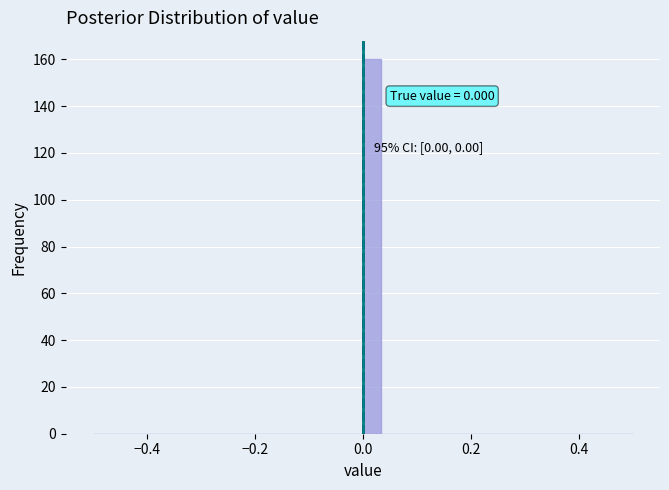

Around what value on the x-axis is the tallest bar? Give the approximate position of its centre, as read against the axis.

0.02